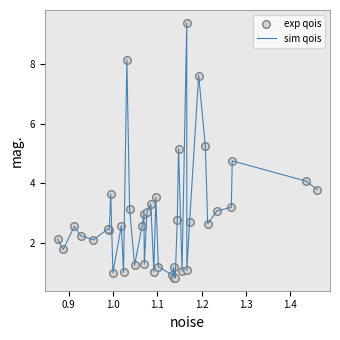

What is the smallest value displayed?

0.8